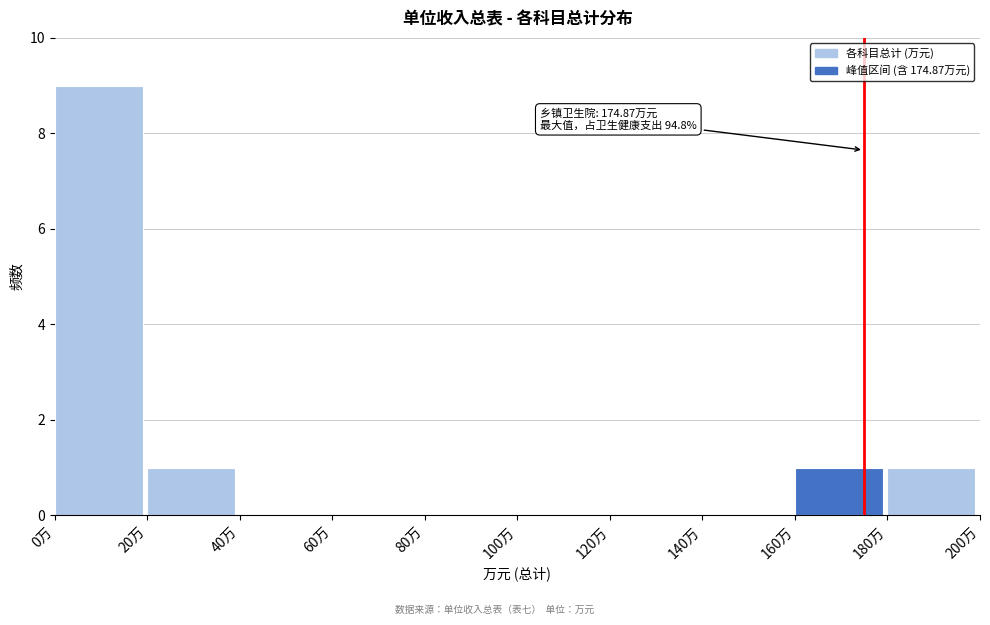

Which range on the x-axis has the tallest bar?

0 to 20